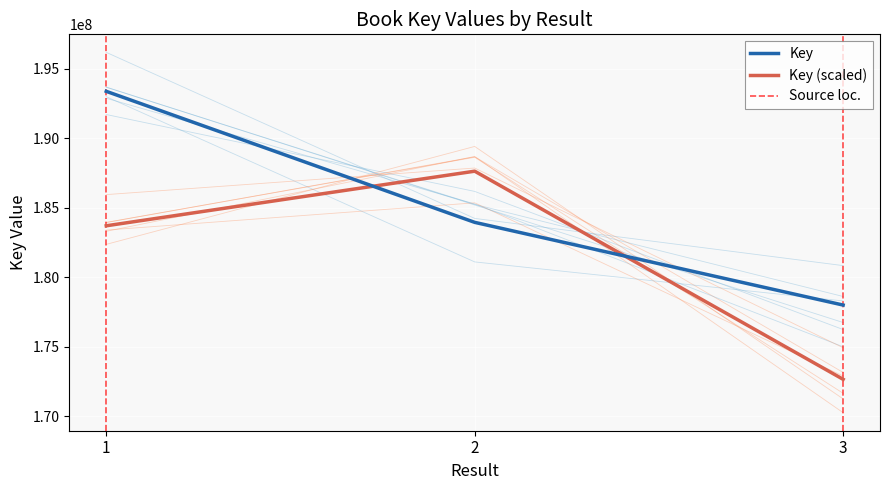

What is the smallest value displayed?

177992122